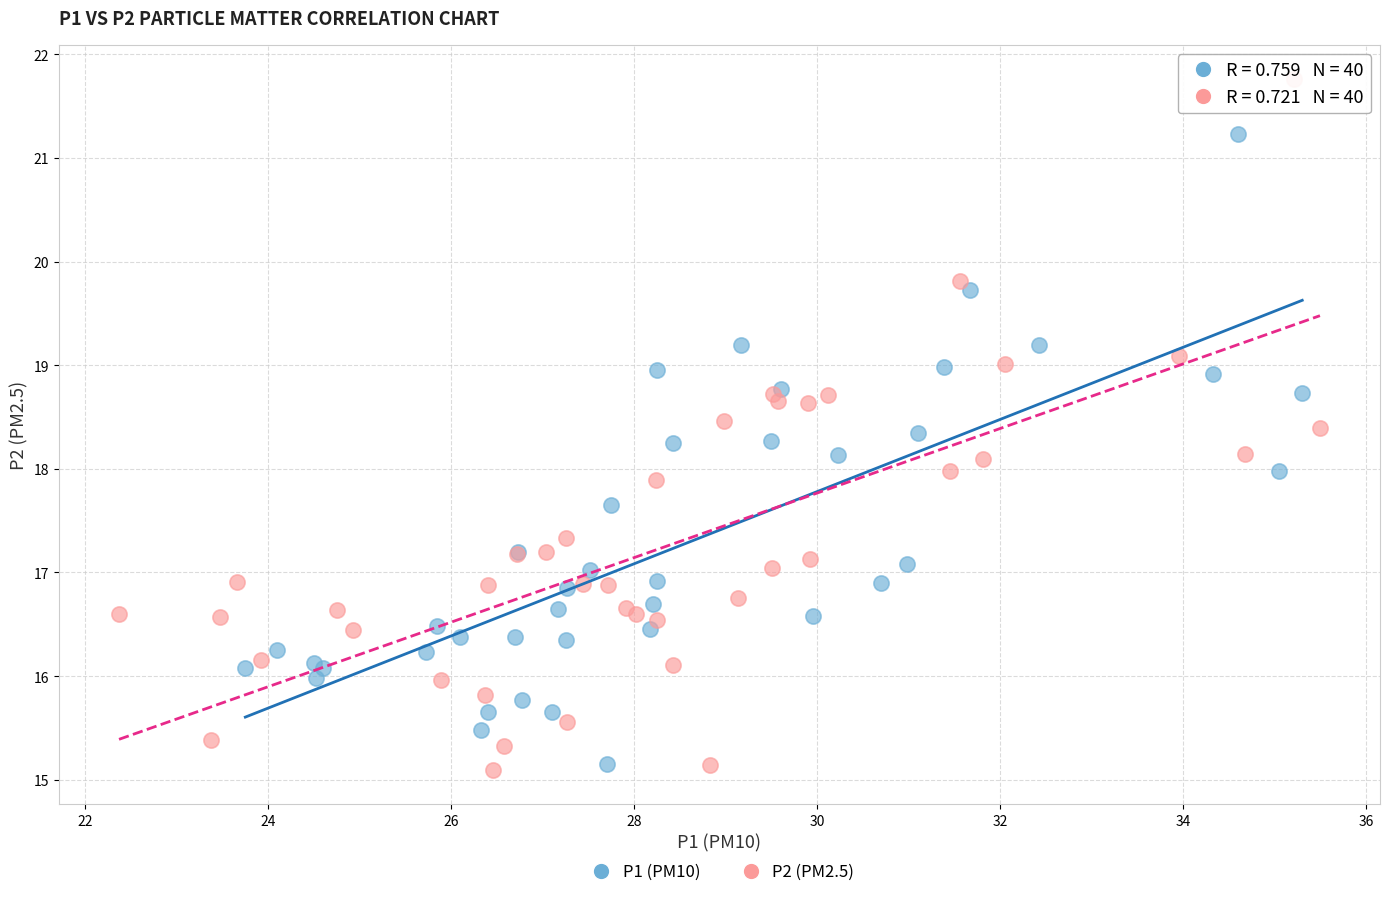

Which series has the largest Y range (max minus min)?

P2 (PM2.5)